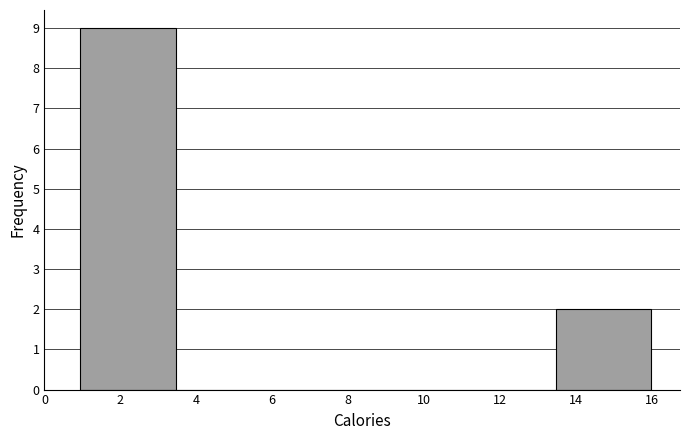

Reading left to right, transcribe this chart: for each bar, give the range it covers on the x-axis and its height. Neither the bar edges nor the heights are printed on the chart, so give them approximately, as read against the axes.

1.0 to 3.4: 9
3.4 to 6.0: 0
6.0 to 8.4: 0
8.4 to 11.0: 0
11.0 to 13.4: 0
13.4 to 16.0: 2